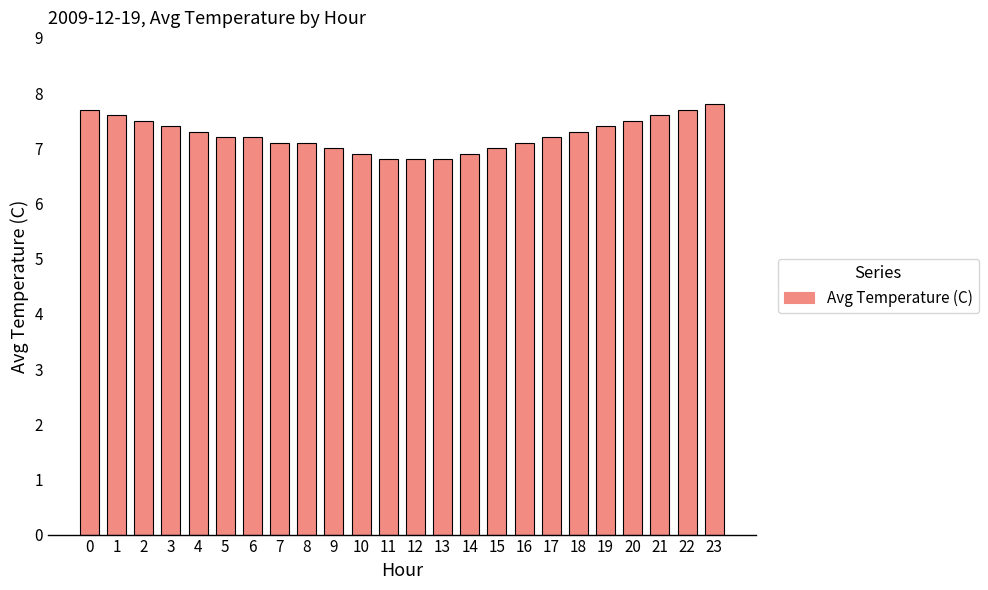

Is it true that the value at 13 is 3.9?

False